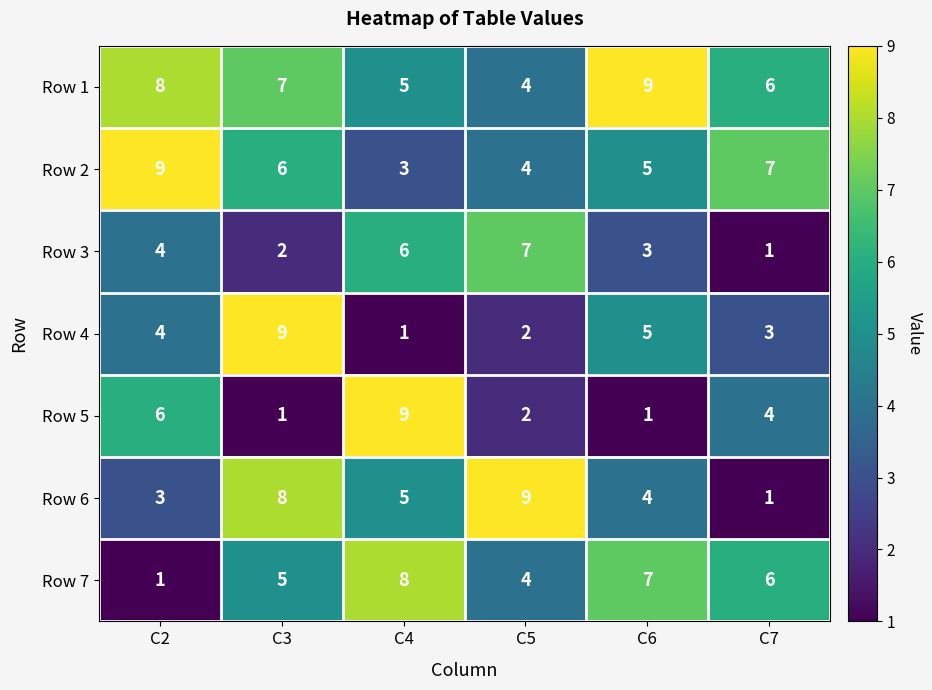

Where is Row 6 nearest to the value 5?

C4